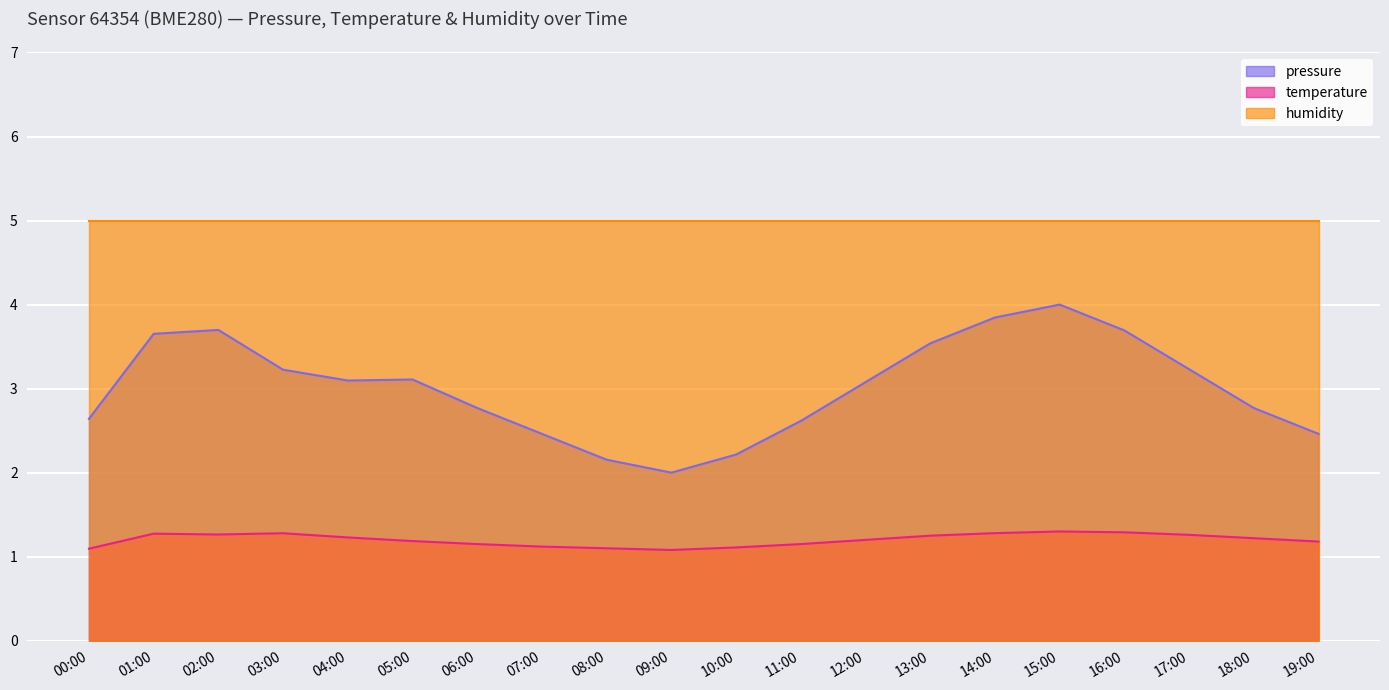

List the series in order of their peak value, highest first.

humidity, pressure, temperature